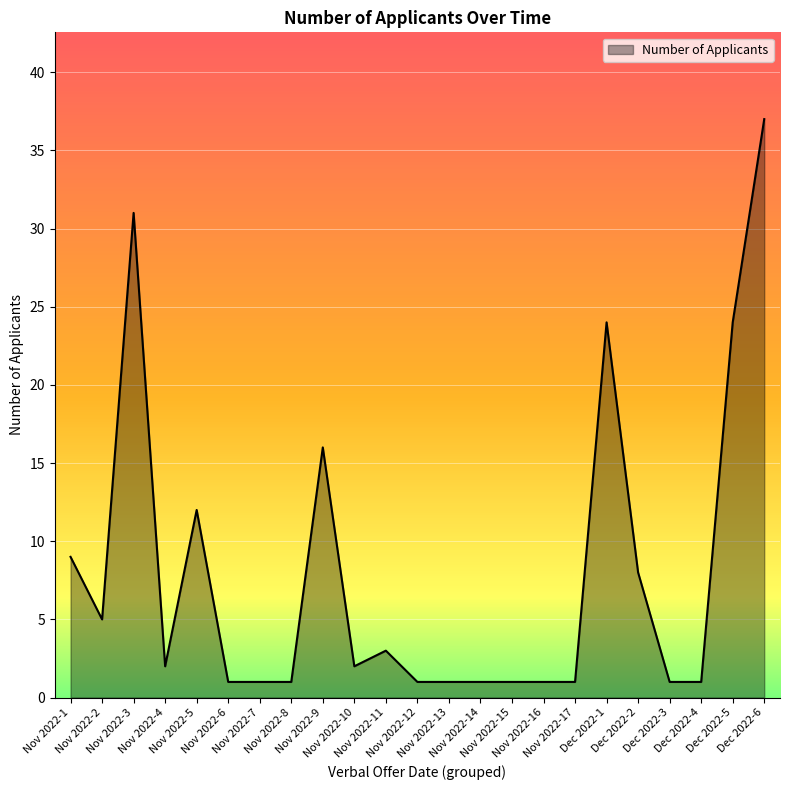

Reading left to right, transcribe all the data shown in this chart.

Nov 2022-1=9	Nov 2022-2=5	Nov 2022-3=31	Nov 2022-4=2	Nov 2022-5=12	Nov 2022-6=1	Nov 2022-7=1	Nov 2022-8=1	Nov 2022-9=16	Nov 2022-10=2	Nov 2022-11=3	Nov 2022-12=1	Nov 2022-13=1	Nov 2022-14=1	Nov 2022-15=1	Nov 2022-16=1	Nov 2022-17=1	Dec 2022-1=24	Dec 2022-2=8	Dec 2022-3=1	Dec 2022-4=1	Dec 2022-5=24	Dec 2022-6=37